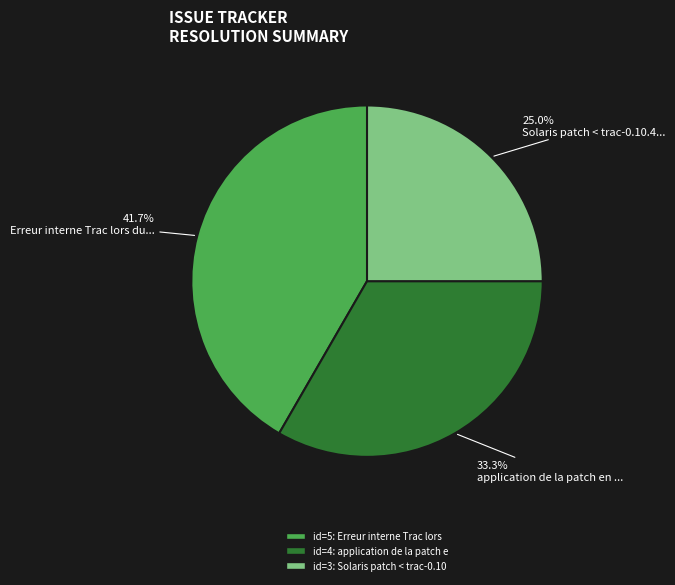

Does any single category account for the majority?

No